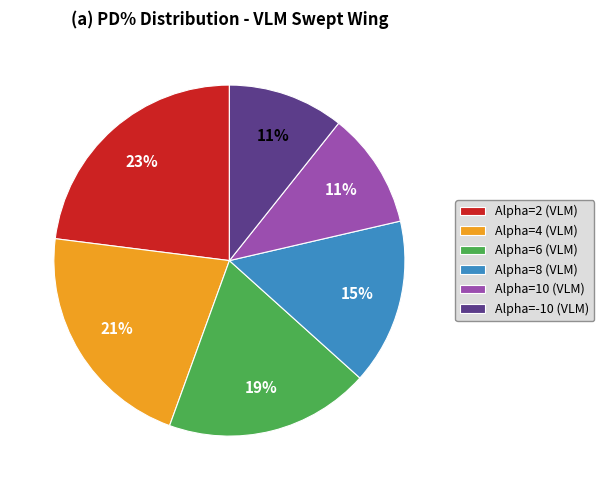

To the nearest percent, what is the average slice percentage?

17%